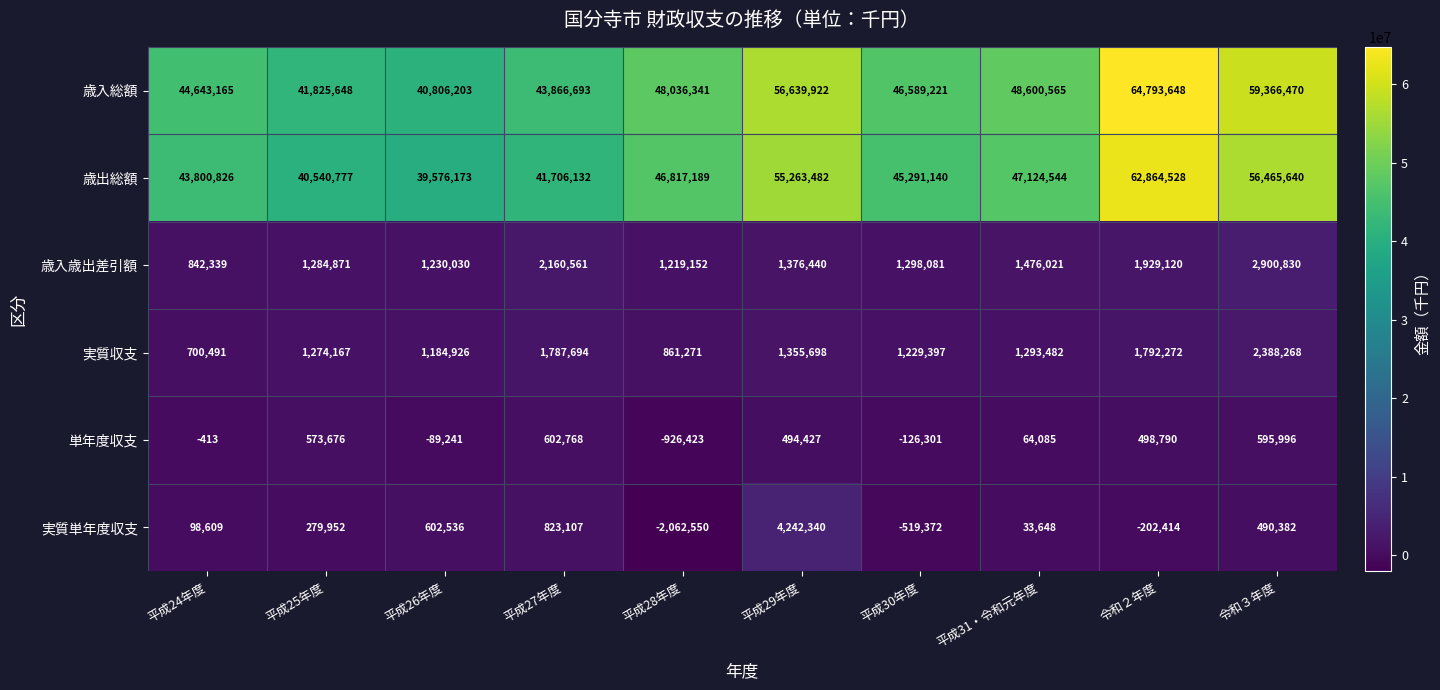

The 単年度収支 series shows -413 at 平成24年度. True or false?

True